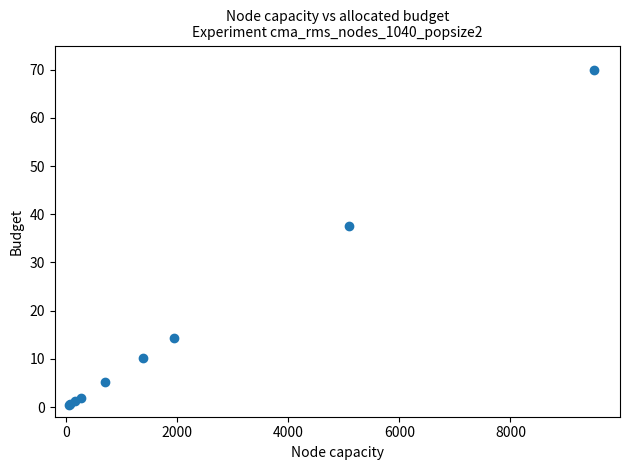

What Y value in the scatter plot is closest to 35?

37.6